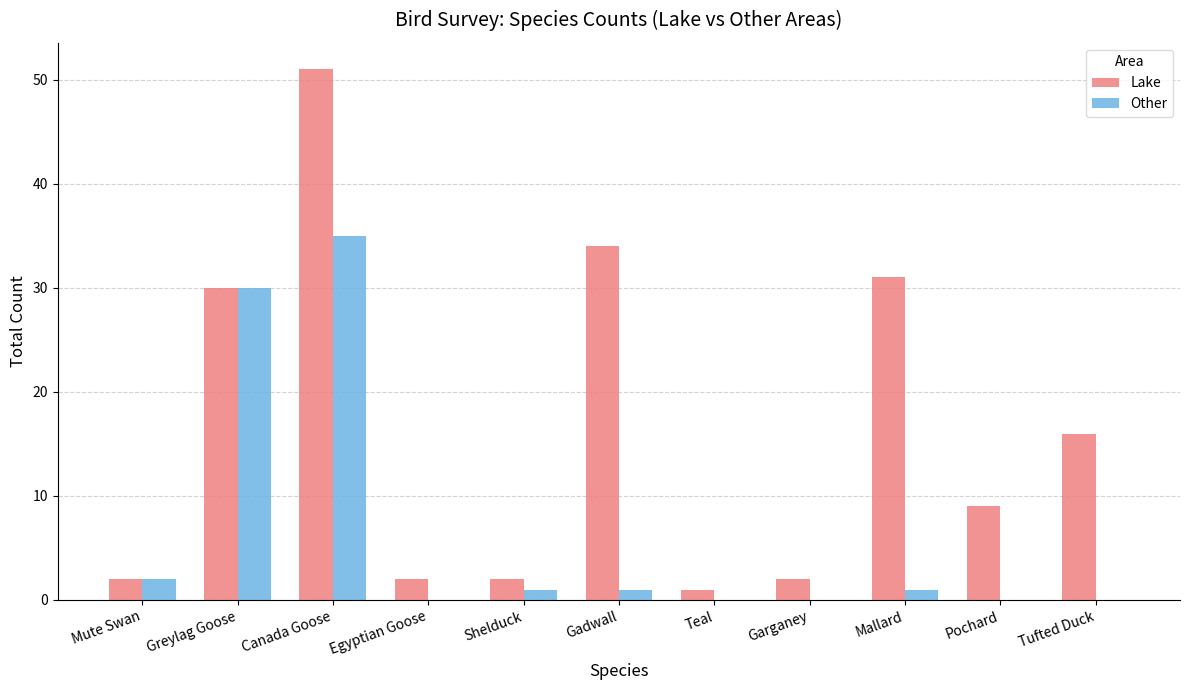

Reading left to right, transcribe all the data shown in this chart.

Lake: Mute Swan=2	Greylag Goose=30	Canada Goose=51	Egyptian Goose=2	Shelduck=2	Gadwall=34	Teal=1	Garganey=2	Mallard=31	Pochard=9	Tufted Duck=16
Other: Mute Swan=2	Greylag Goose=30	Canada Goose=35	Egyptian Goose=0	Shelduck=1	Gadwall=1	Teal=0	Garganey=0	Mallard=1	Pochard=0	Tufted Duck=0